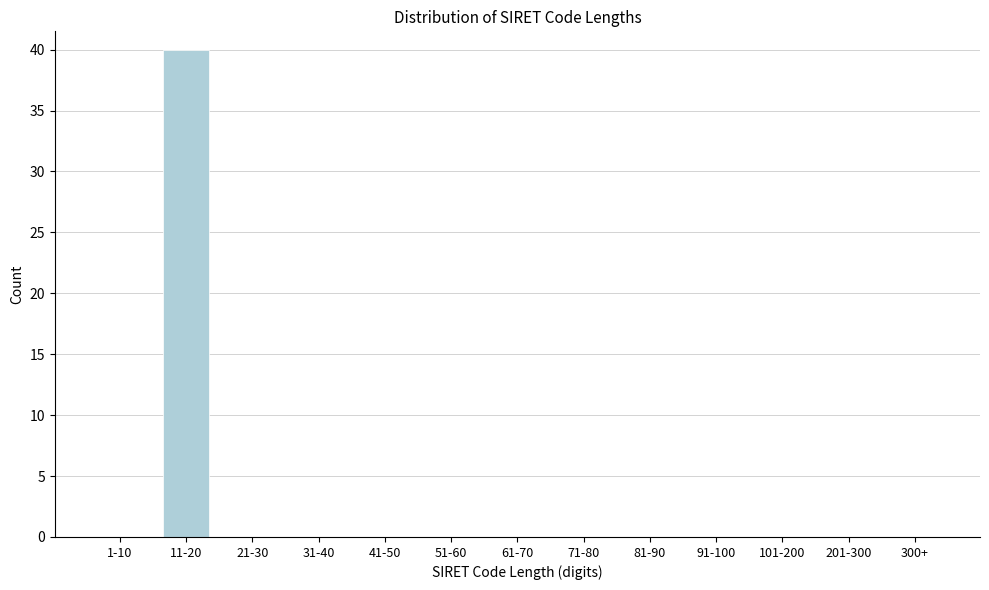

Reading right to left, list all the values displayed in this chart.

300+=0	201-300=0	101-200=0	91-100=0	81-90=0	71-80=0	61-70=0	51-60=0	41-50=0	31-40=0	21-30=0	11-20=40	1-10=0